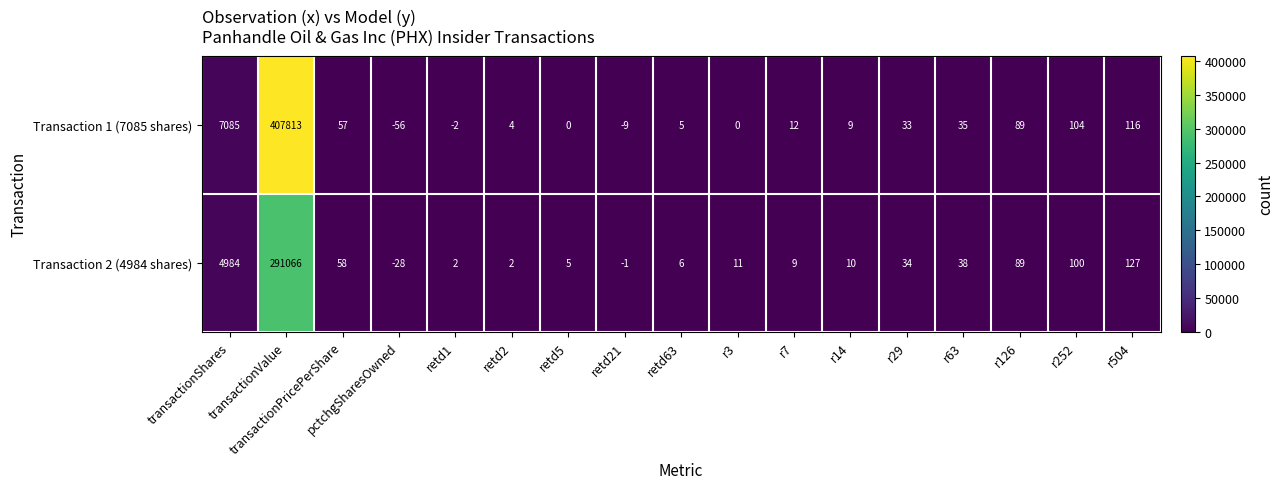

At which category is the sum across all series the highest?

transactionValue